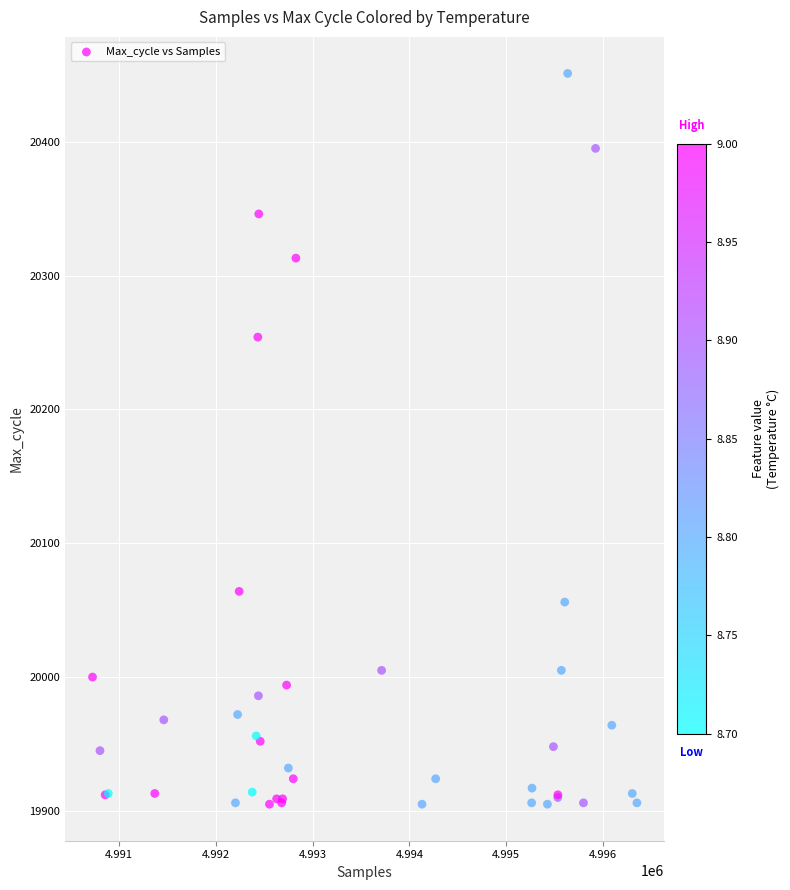

What Y value in the scatter plot is closest to 20178?

20254